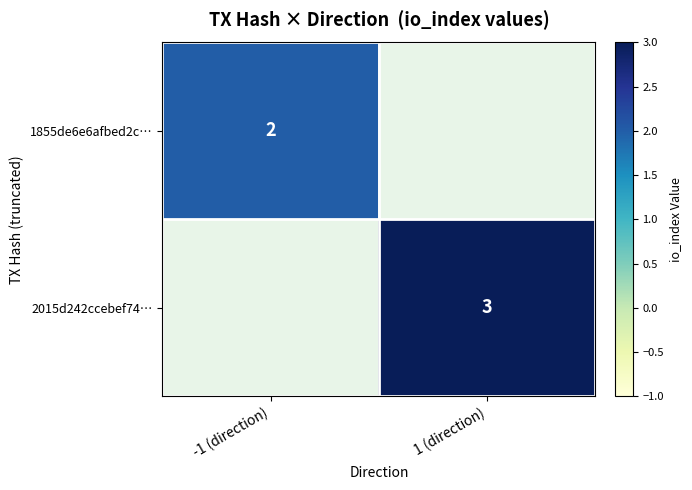

Is it true that 1855de6e6afbed2c… equals 0 at -1 (direction)?

False